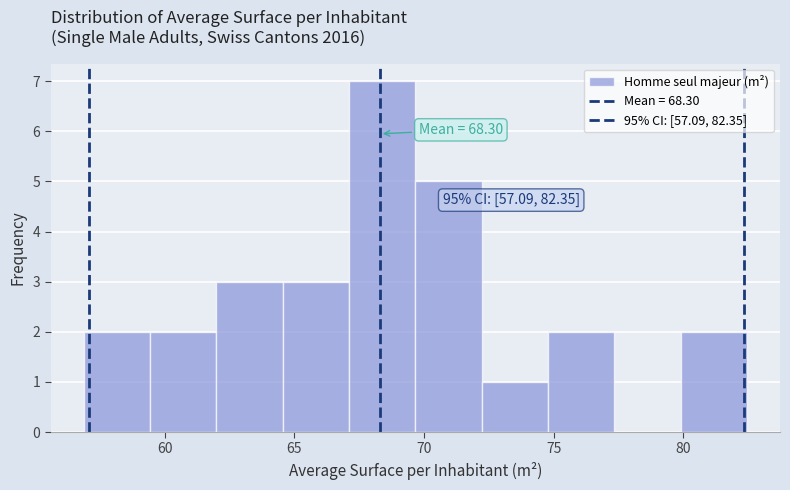

Over which range of the x-axis is the bar tallest?

67.0 to 69.5